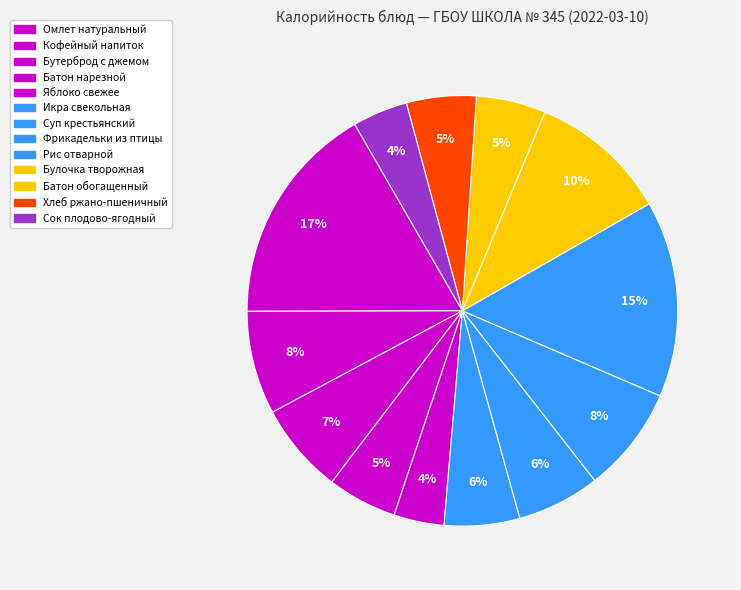

What is the smallest slice in the pie chart?

Яблоко свежее